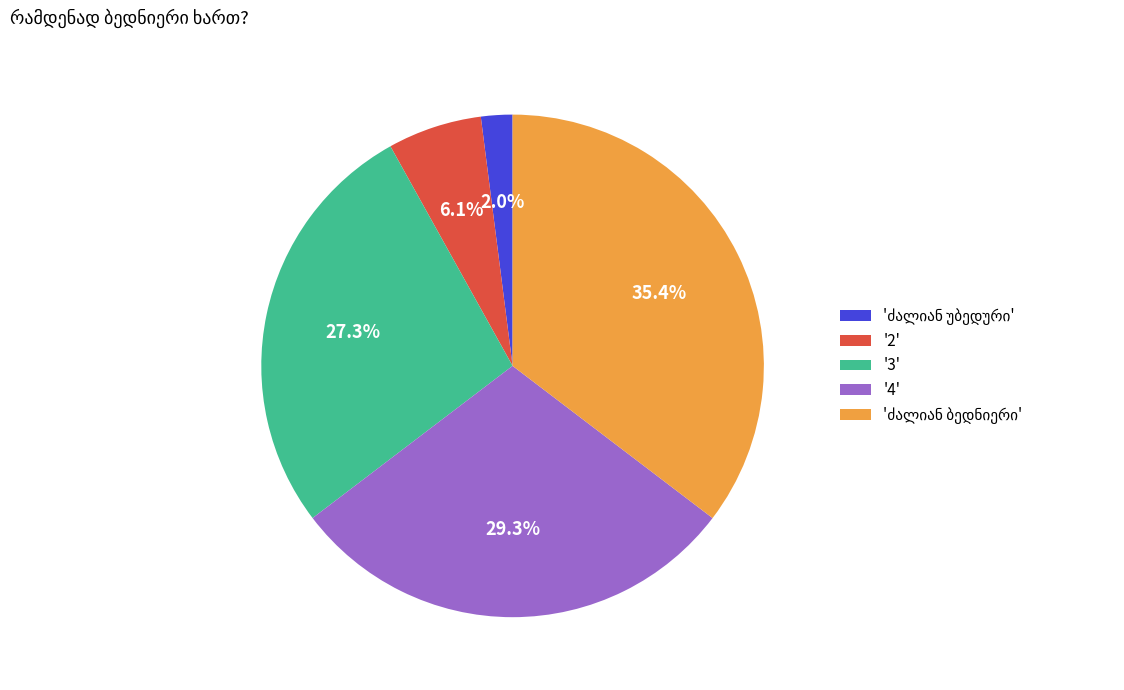

What portion of the pie excludes '3'?

72.7%